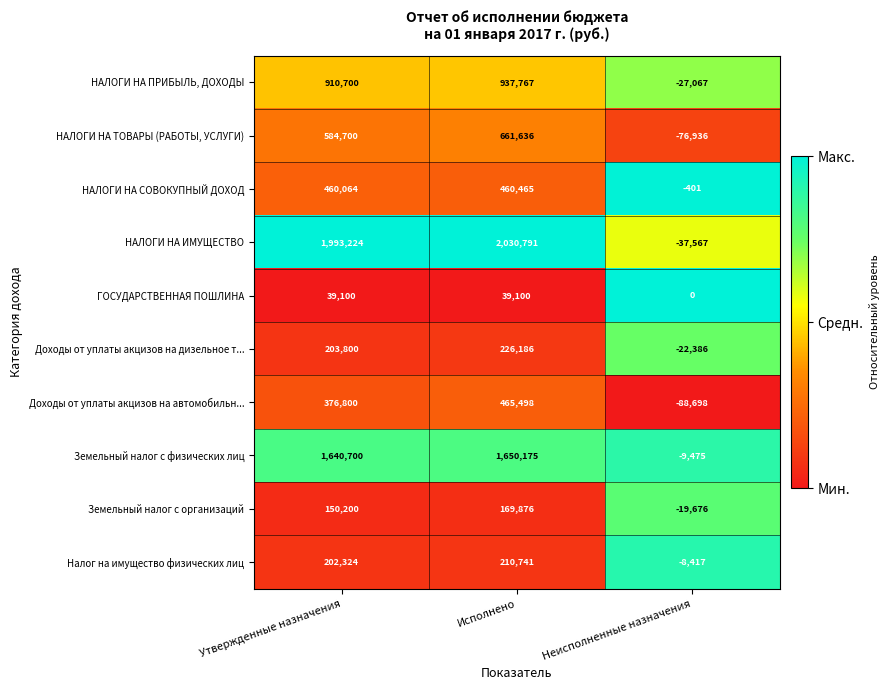

Which series has the widest spread of values?

НАЛОГИ НА ИМУЩЕСТВО